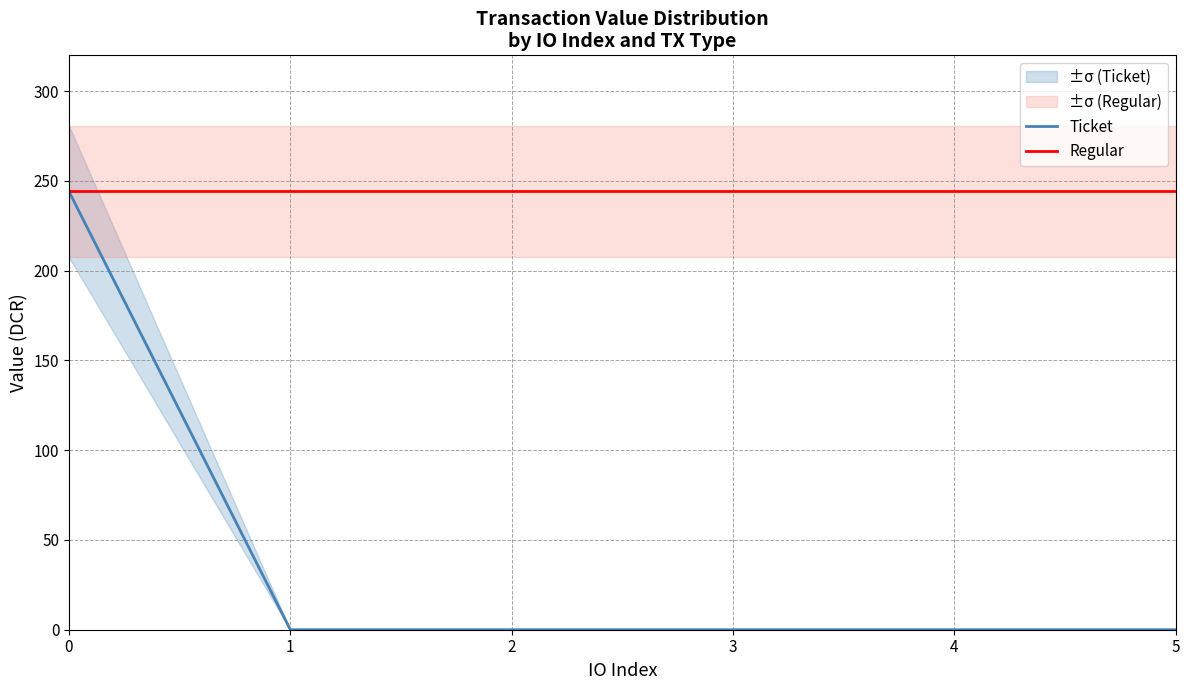

Reading left to right, transcribe all the data shown in this chart.

Ticket: 0=244.1	1=0.0	2=0.0	3=0.0	4=0.0	5=0.0
Regular: 0=244.1	1=244.1	2=244.1	3=244.1	4=244.1	5=244.1